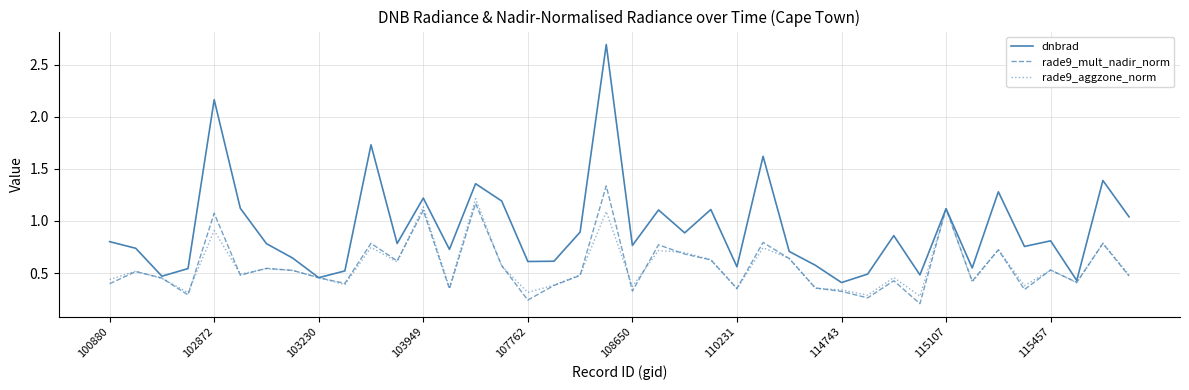

In dnbrad, how many points are higher than both neighbors (excluding endpoints)?

13